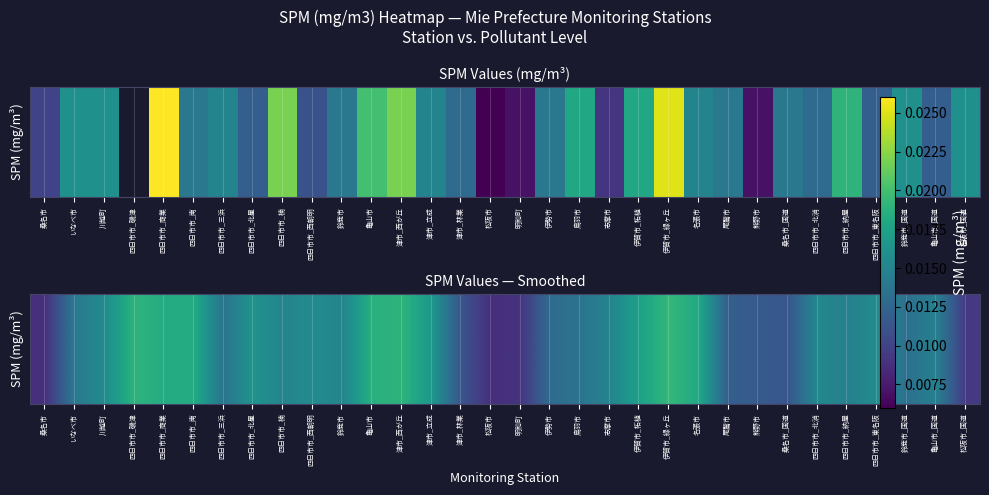

How many values are between 0 and 1?

32